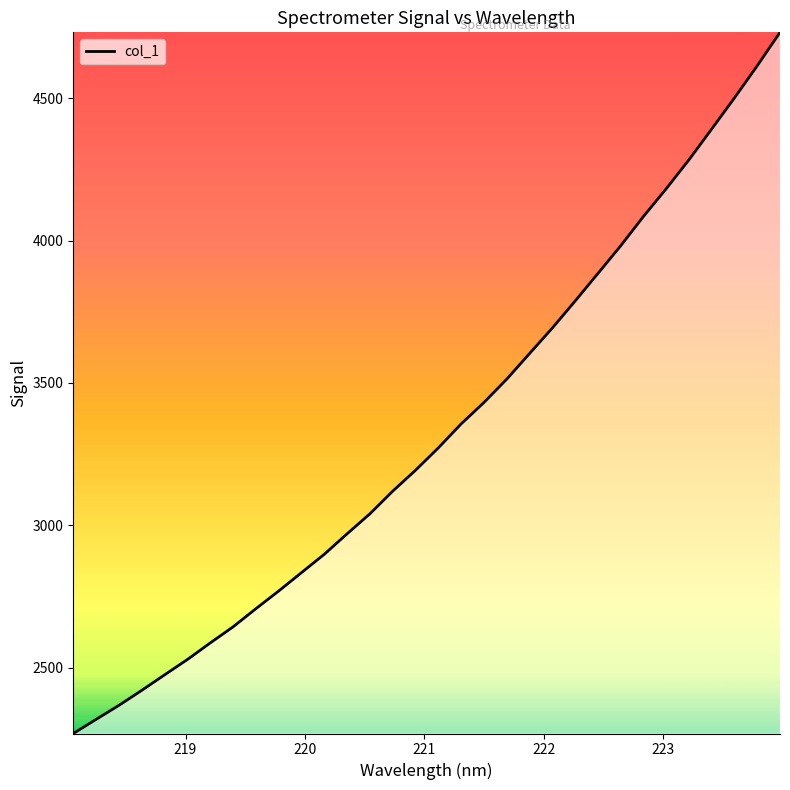

What is the smallest value displayed?

2269.1